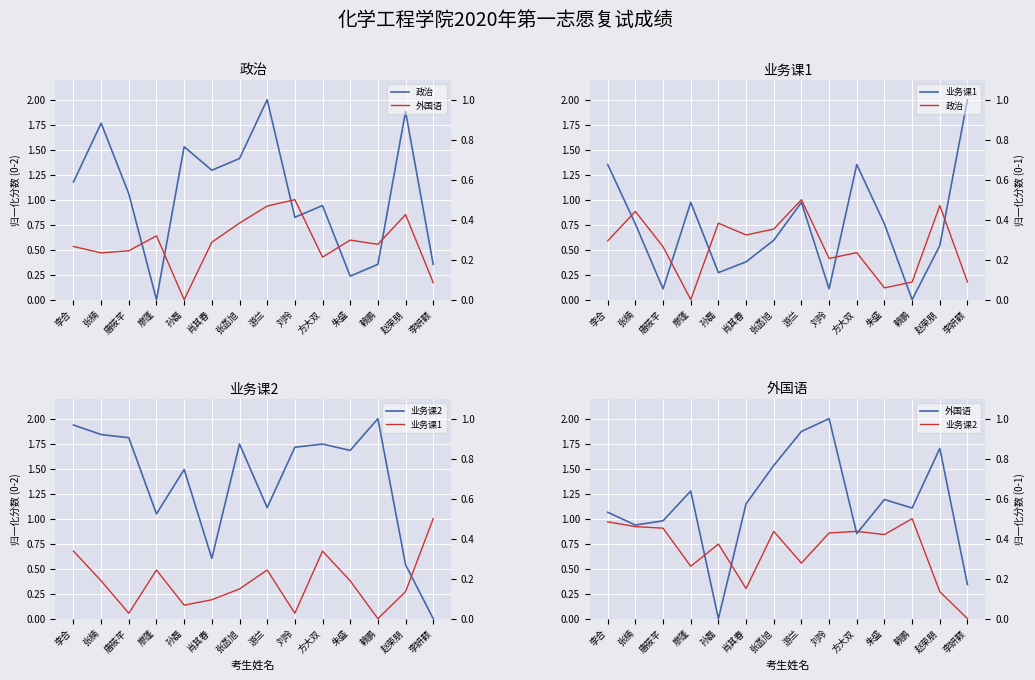

What is the sum of all 外国语 values?

16.0